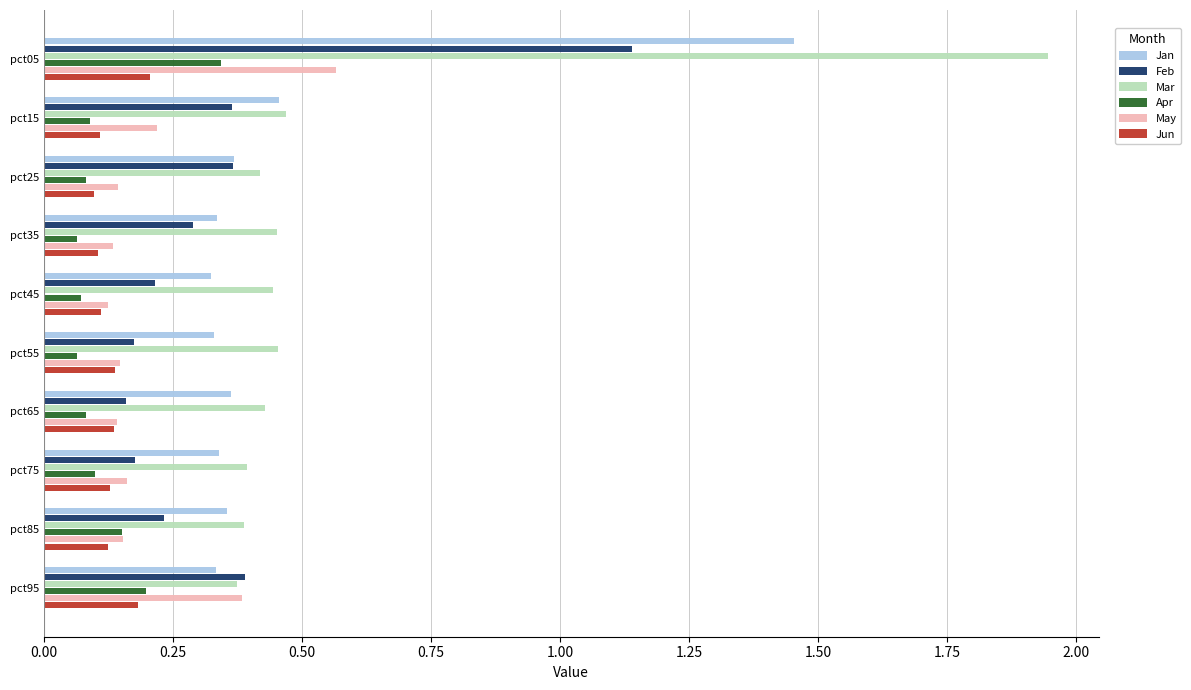

Rank the series by their maximum value, from lowest to highest.

Jun, Apr, May, Feb, Jan, Mar